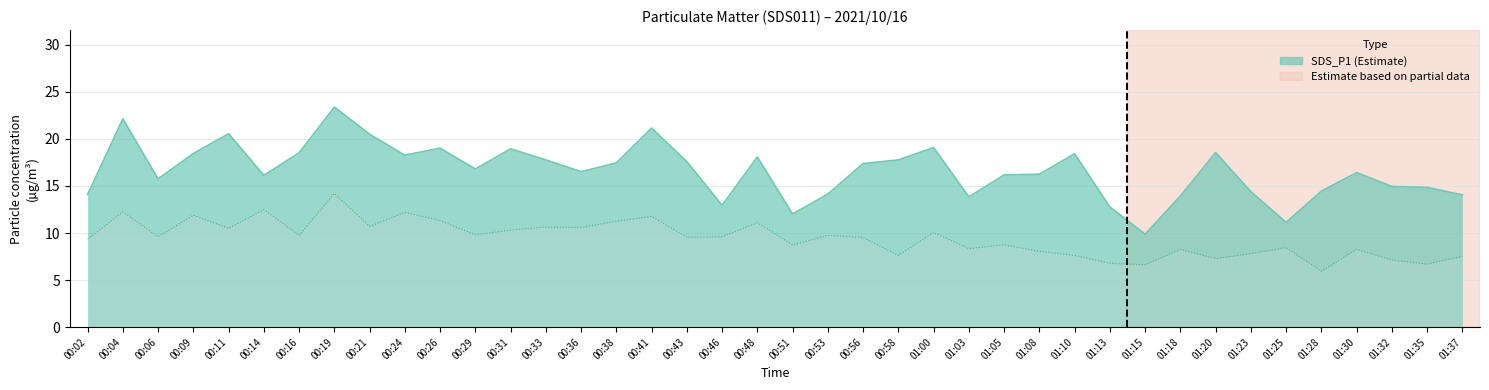

Which series has the largest total across all categories?

SDS_P1